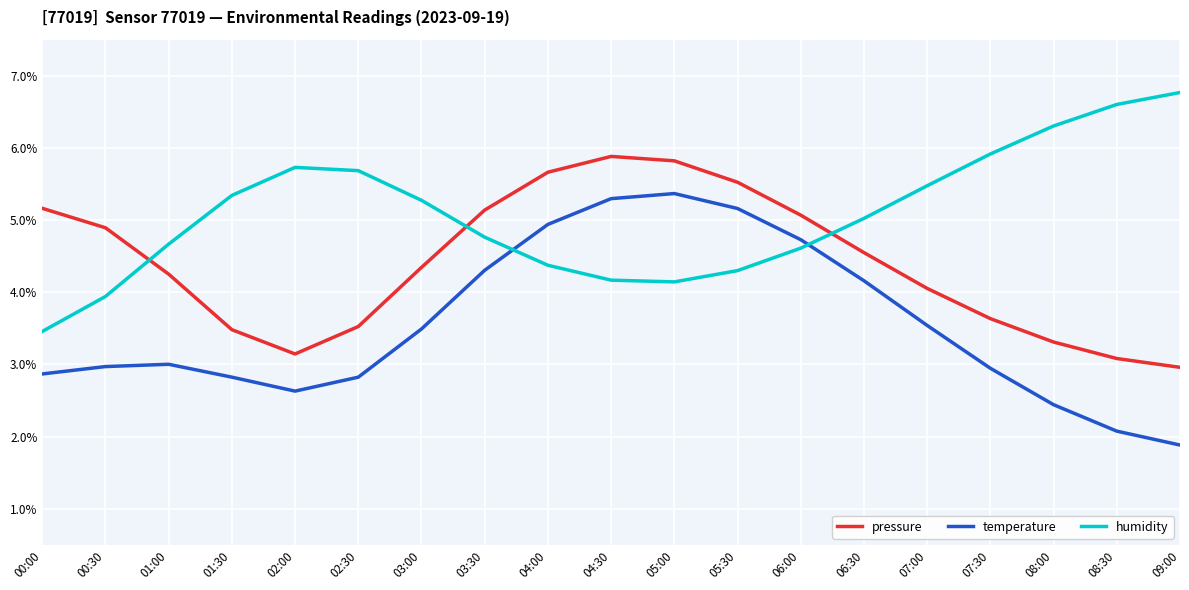

Which category has the highest value in the humidity series?

09:00